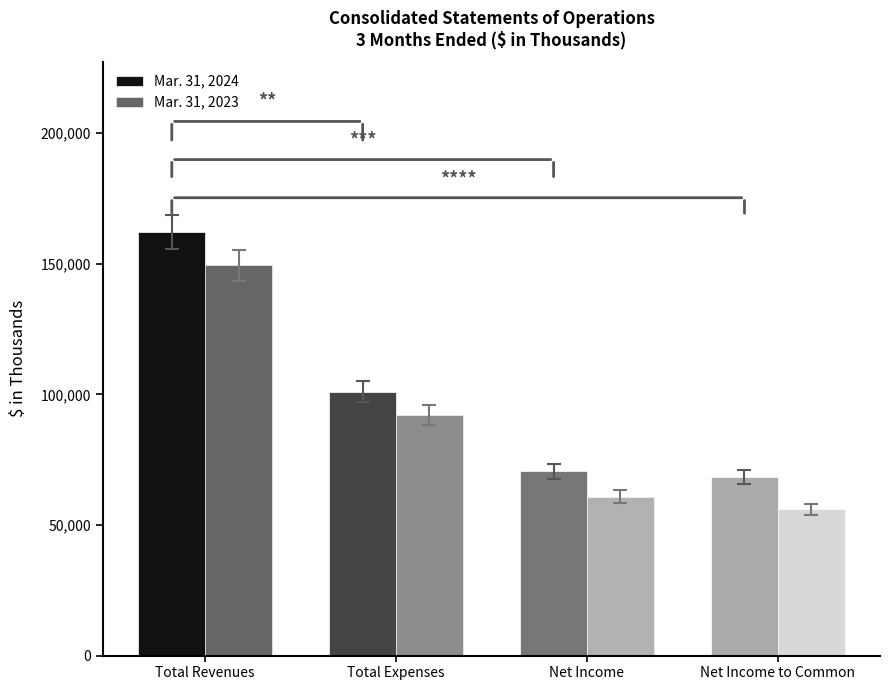

True or false: Mar. 31, 2024 has a value of 70498 at Net Income.

True